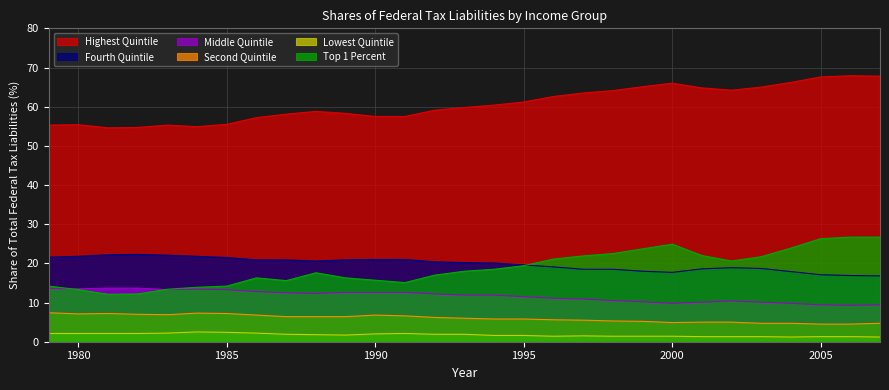

What is the sum of all Fourth Quintile values?

575.6